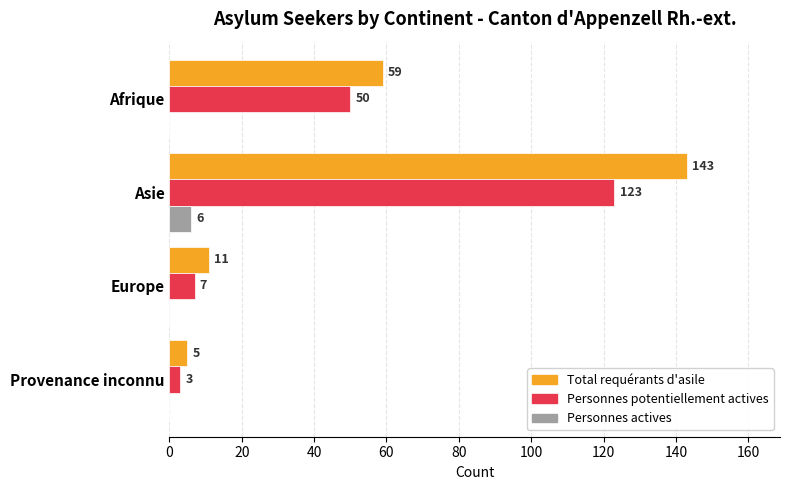

What are all the series names shown in the legend?

Total requérants d'asile, Personnes potentiellement actives, Personnes actives